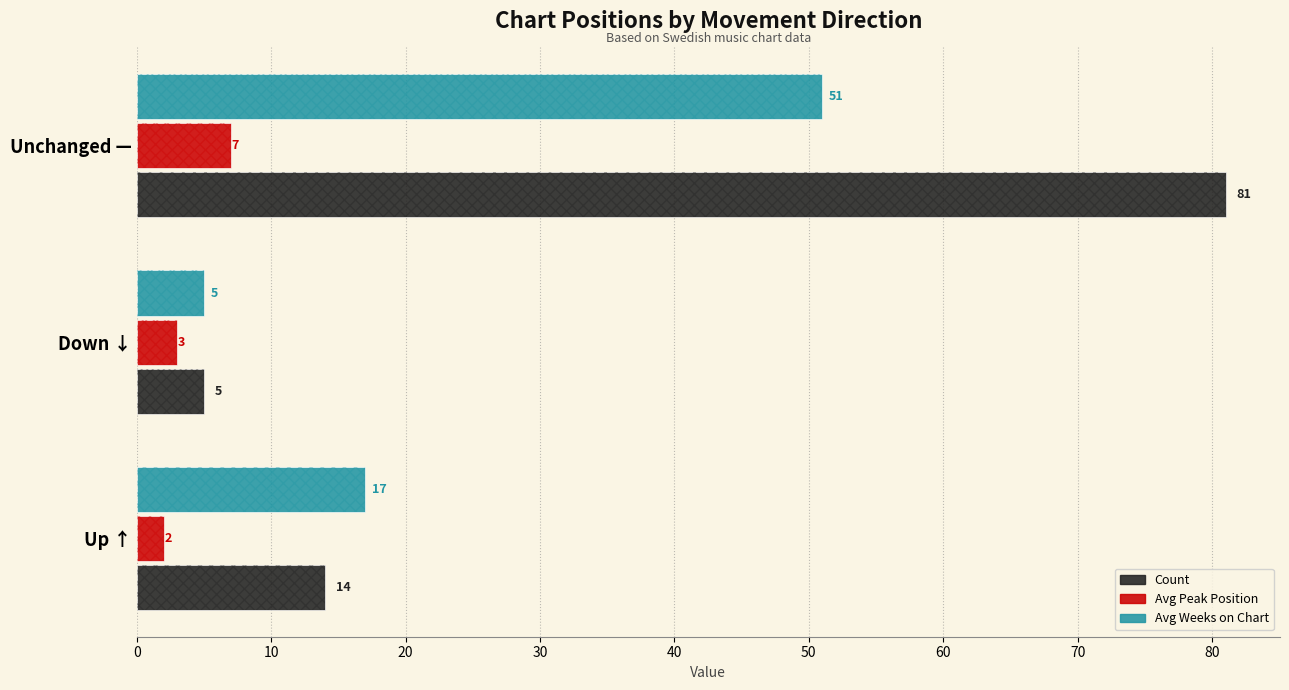

Count the Count values in the range 5 to 81.

3